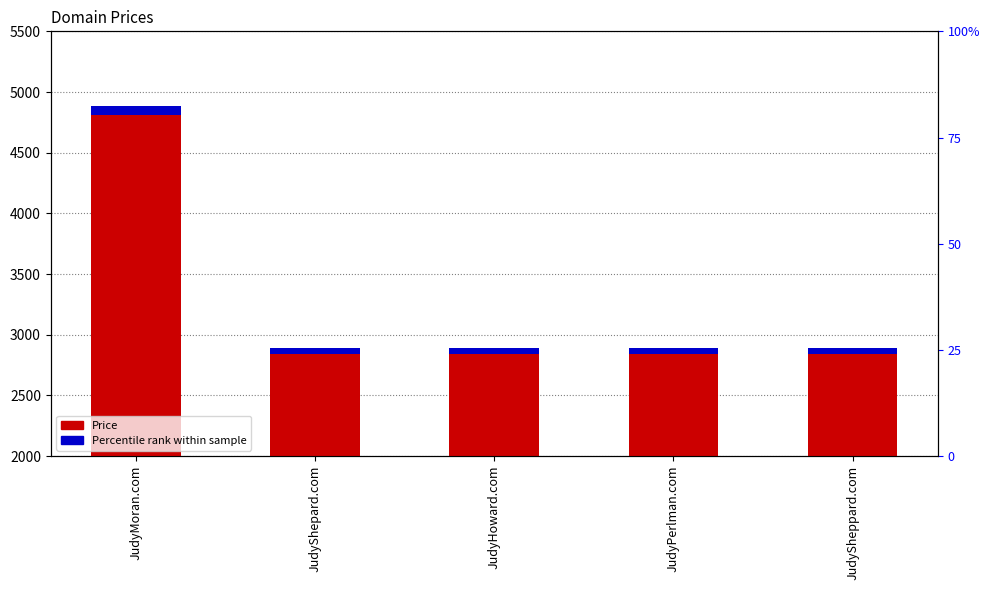

Which series has the largest range (max minus min)?

Price